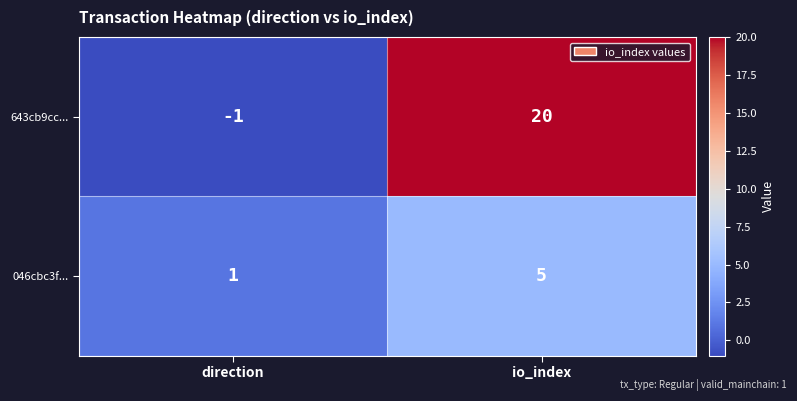

At how many categories does at least one series exceed 8?

1